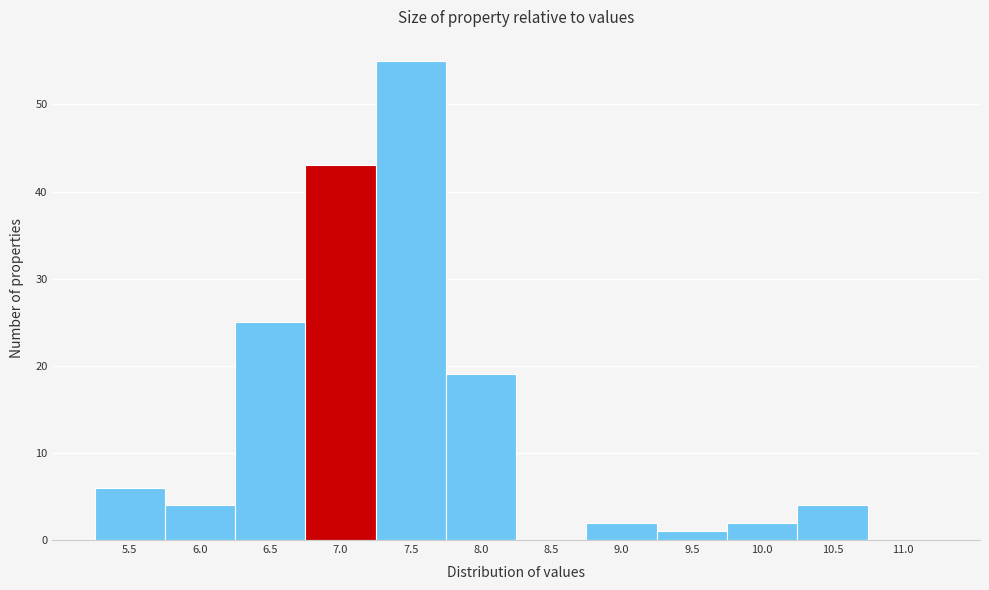

Reading left to right, what are all the values shown in this chart?

5.5=6	6.0=4	6.5=25	7.0=43	7.5=55	8.0=19	8.5=0	9.0=2	9.5=1	10.0=2	10.5=4	11.0=0